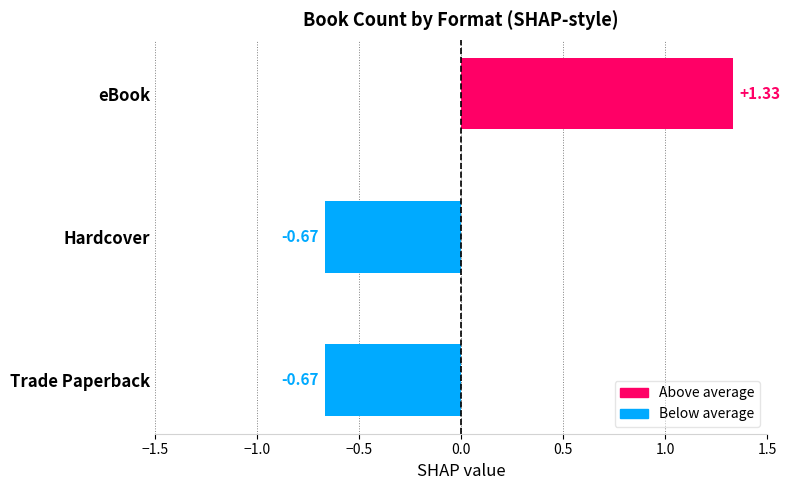

Count the number of data series in this chart.

1